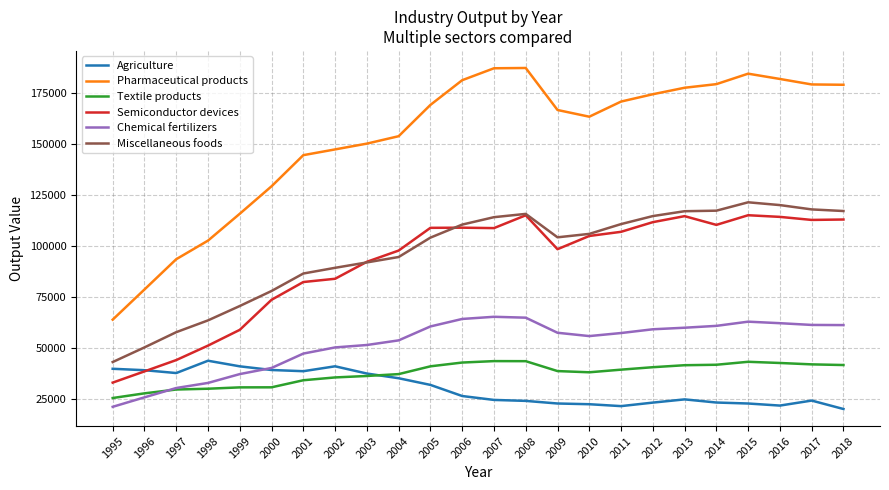

Which series has the largest range (max minus min)?

Pharmaceutical products